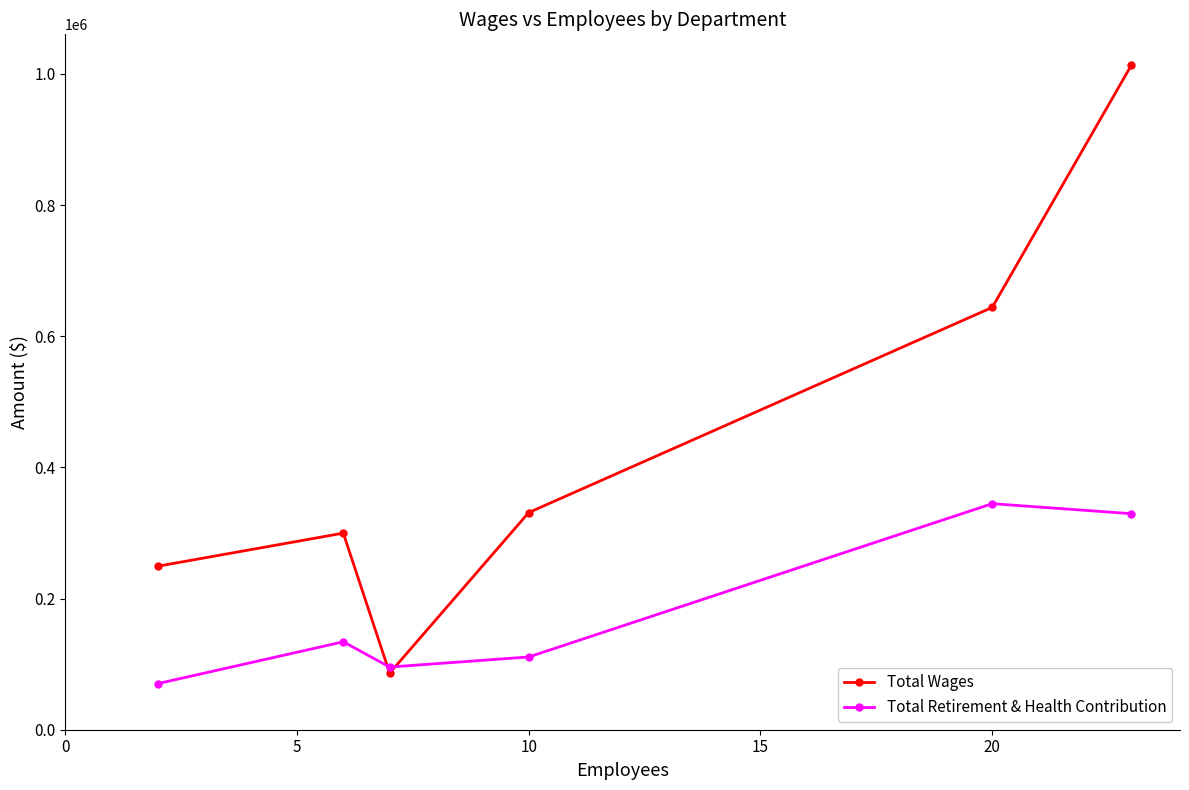

Which series has the largest total across all categories?

Total Wages